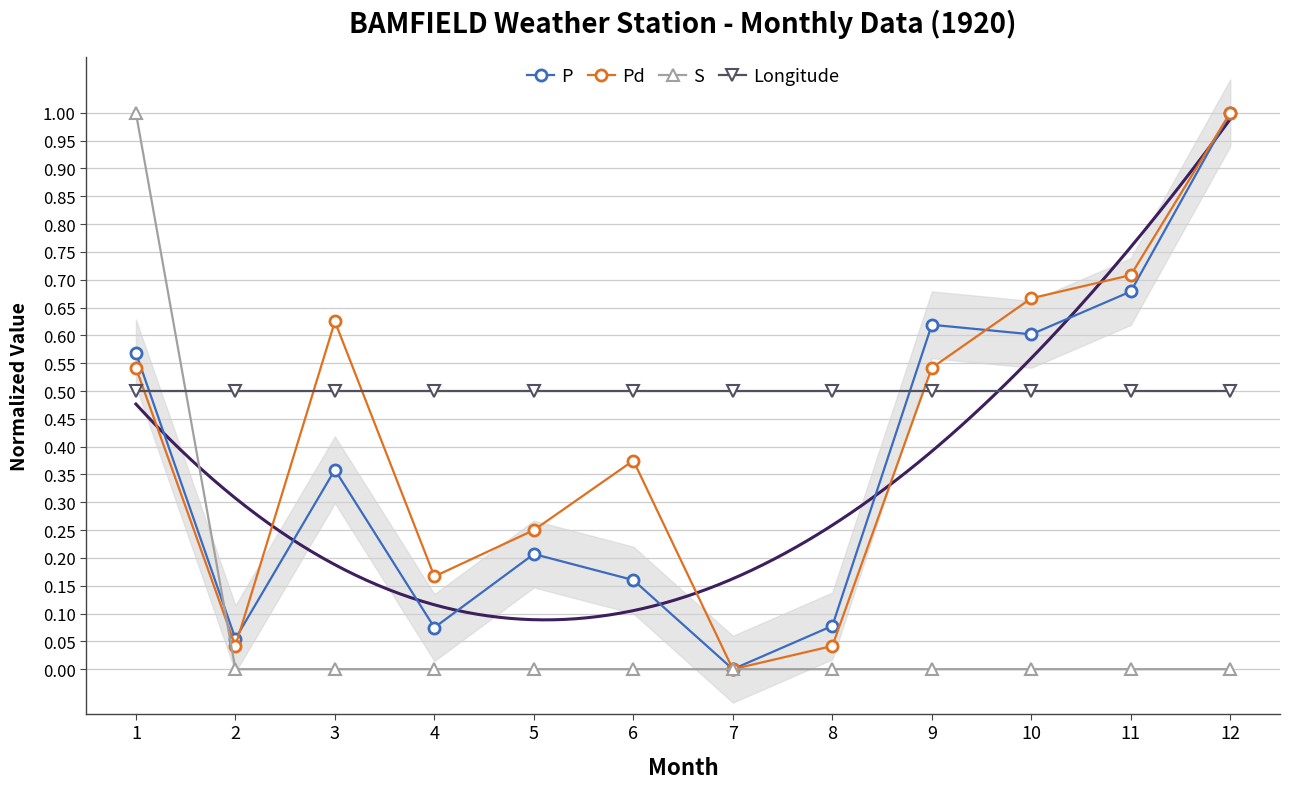

Is the value of Longitude at 7 greater than the value of P at 9?

No